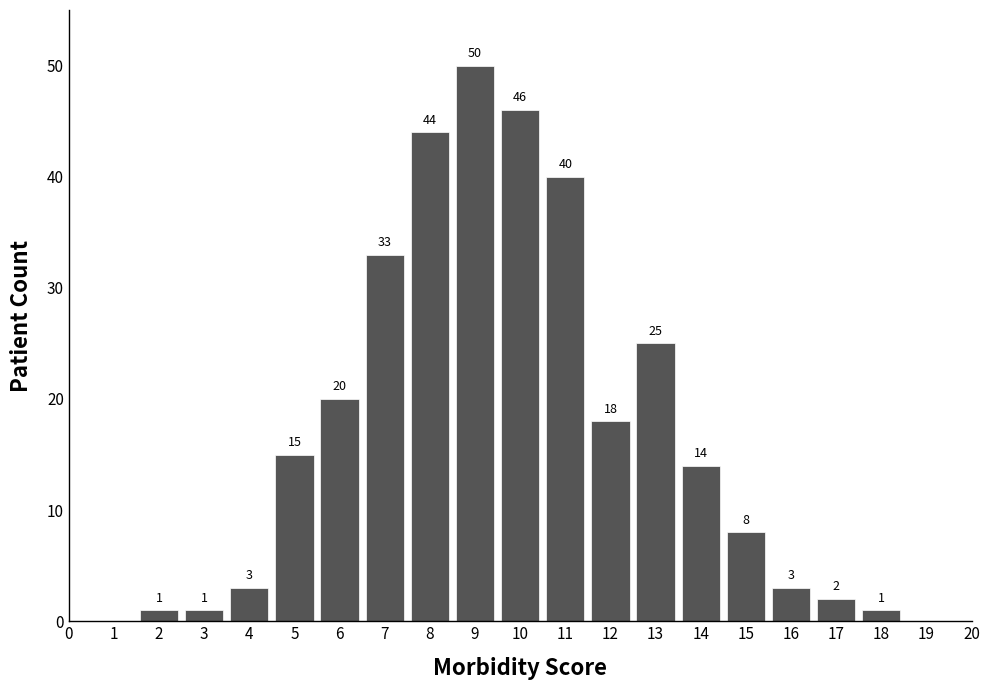

Reading left to right, what are all the values shown in this chart?

2=1	3=1	4=3	5=15	6=20	7=33	8=44	9=50	10=46	11=40	12=18	13=25	14=14	15=8	16=3	17=2	18=1